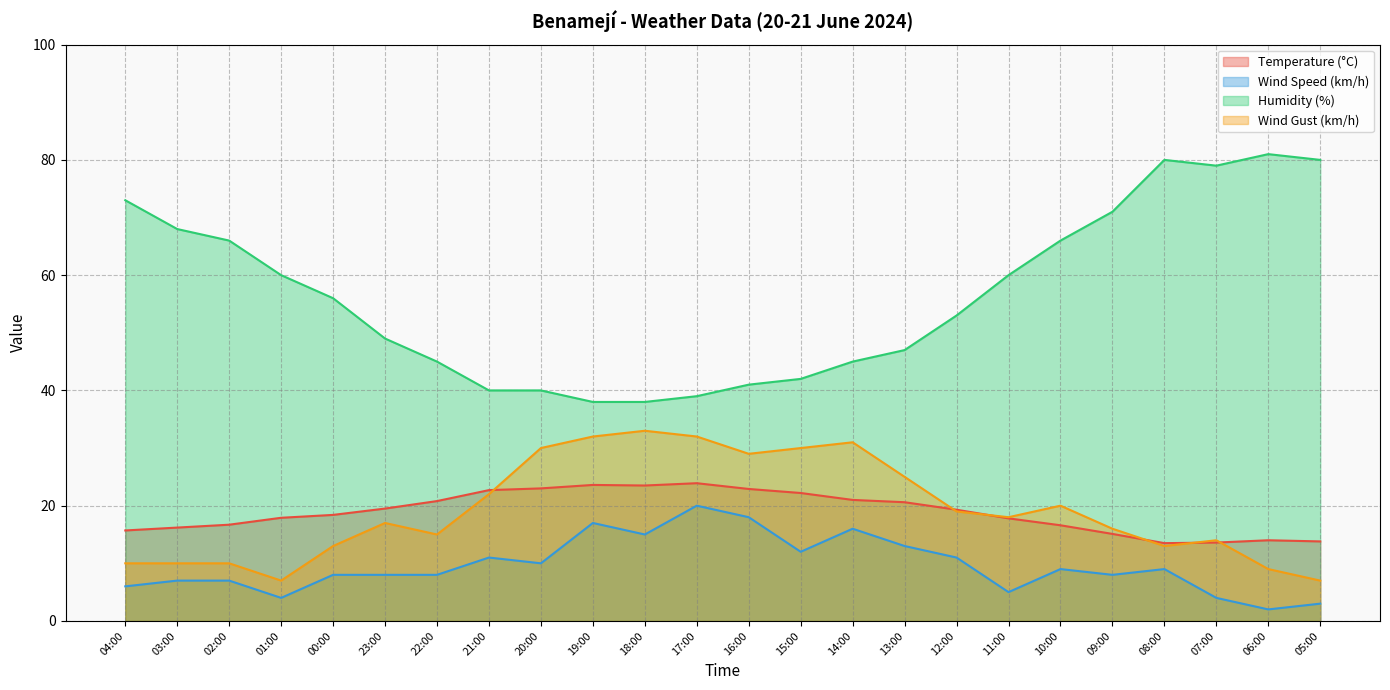

How many series are shown in this chart?

4